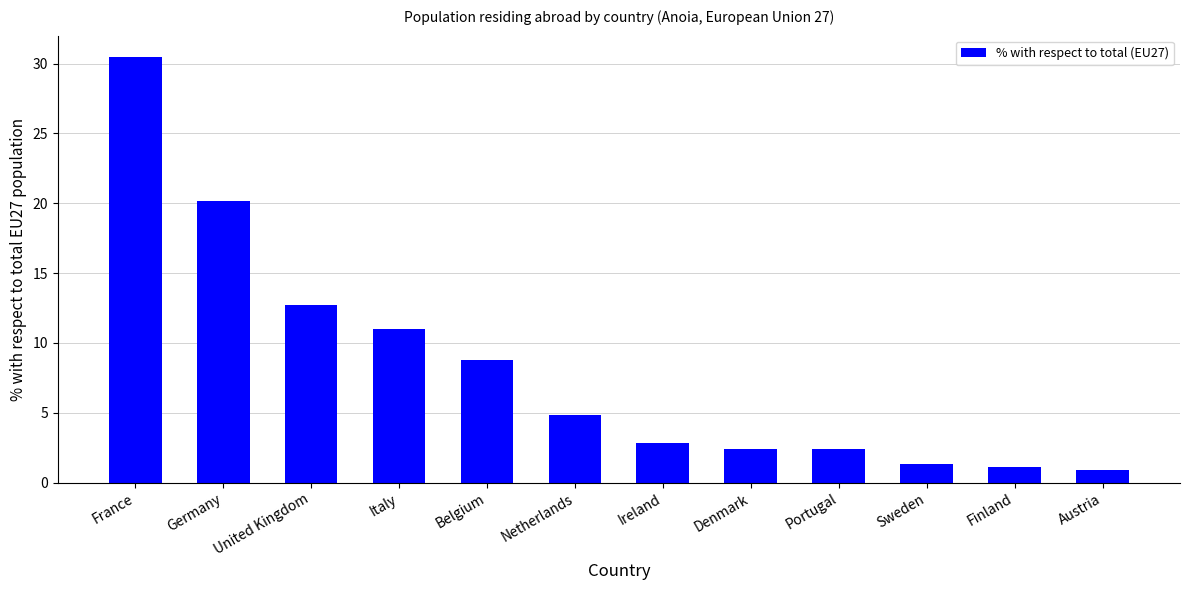

Reading left to right, transcribe all the data shown in this chart.

France=30.5	Germany=20.2	United Kingdom=12.7	Italy=11.0	Belgium=8.8	Netherlands=4.8	Ireland=2.9	Denmark=2.4	Portugal=2.4	Sweden=1.3	Finland=1.1	Austria=0.9